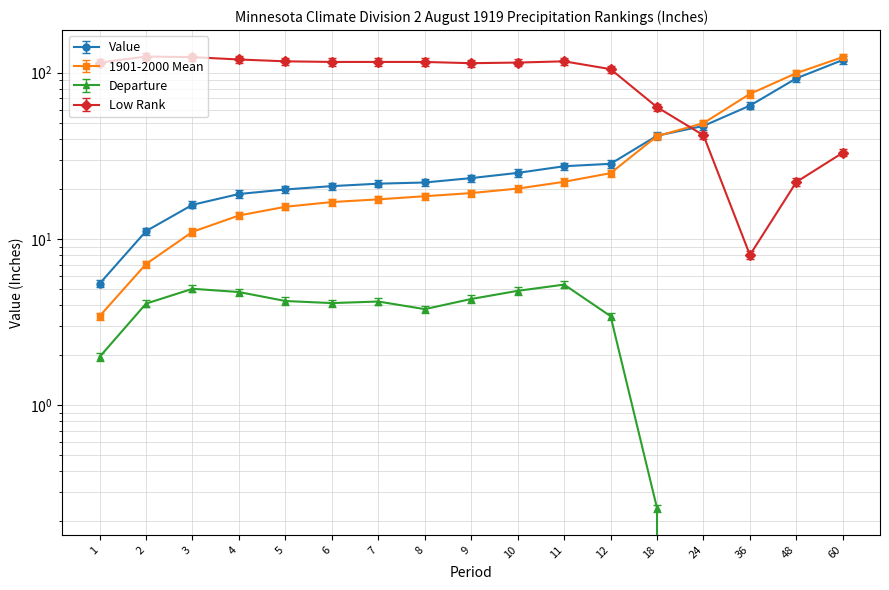

What is the difference between the 1901-2000 Mean values at 10 and 1?

16.6